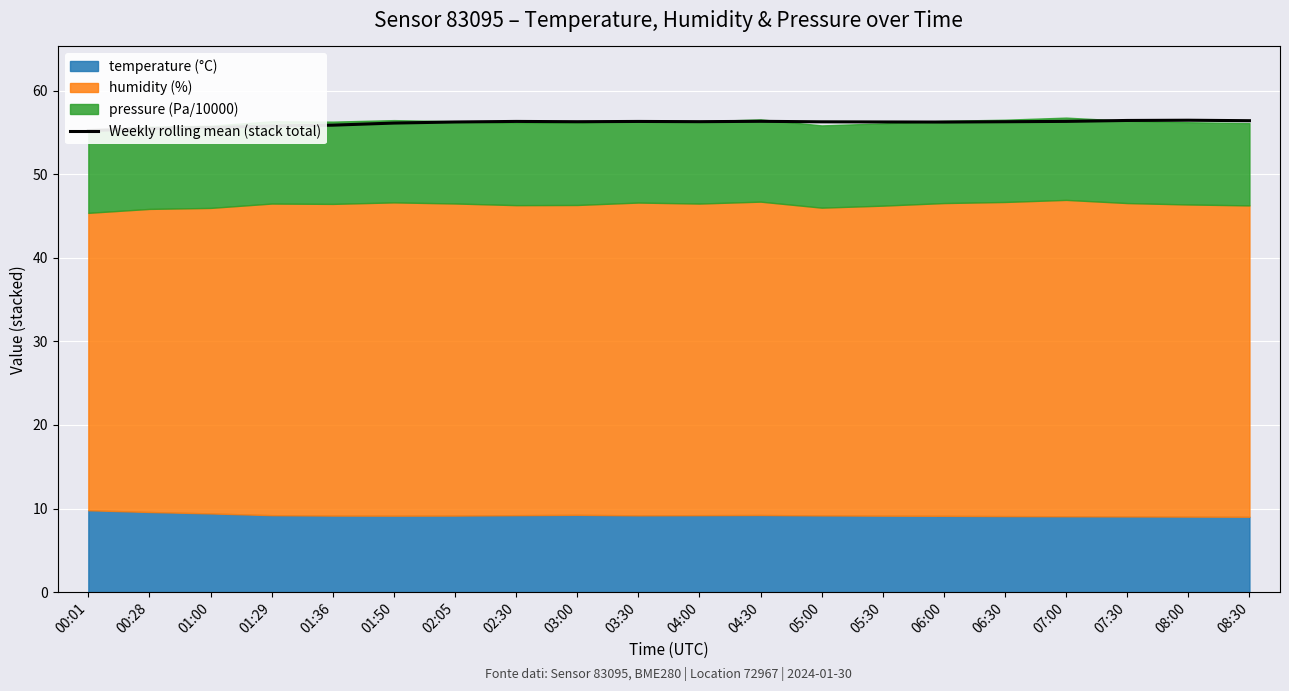

Read the value at 06:30.

56.3